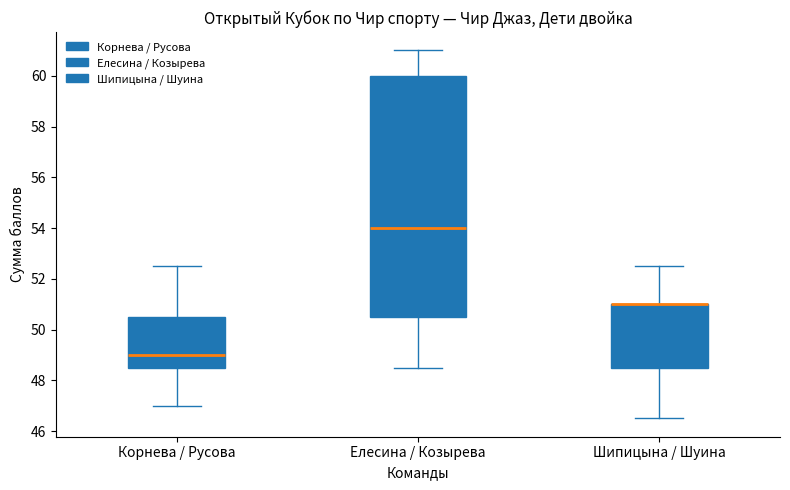

Which box is the tallest, from its lower edge to its upper edge?

Елесина / Козырева